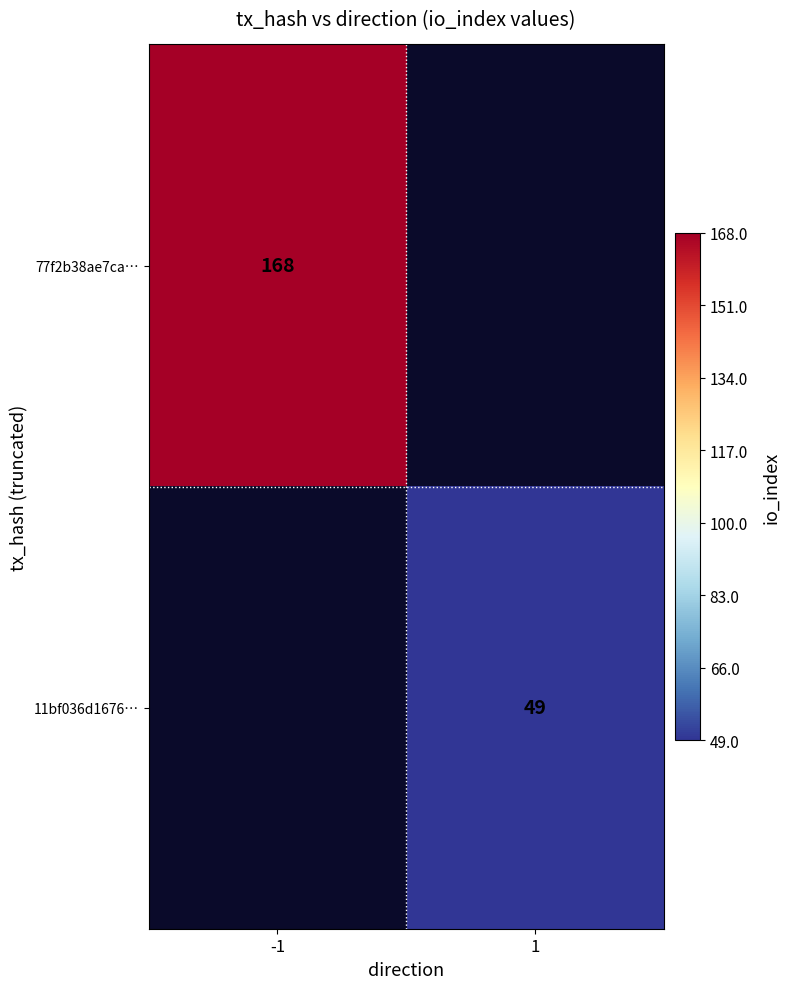

True or false: 11bf036d1676… has a value of 49 at 1.

True